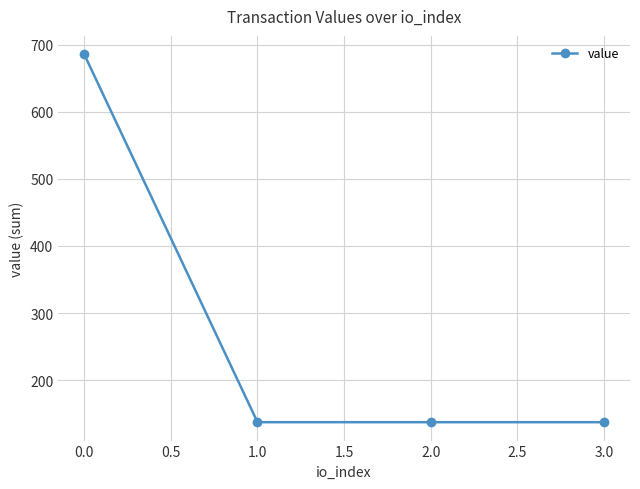

What is the greatest value displayed?

685.9